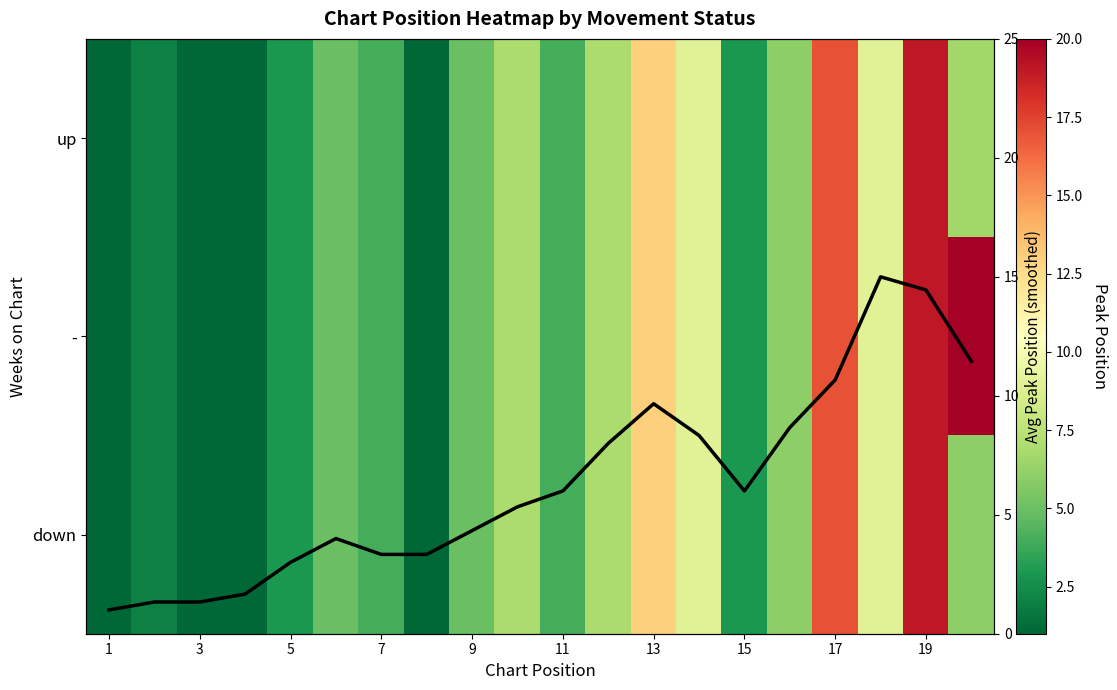

Count the number of categories in the chart.

20